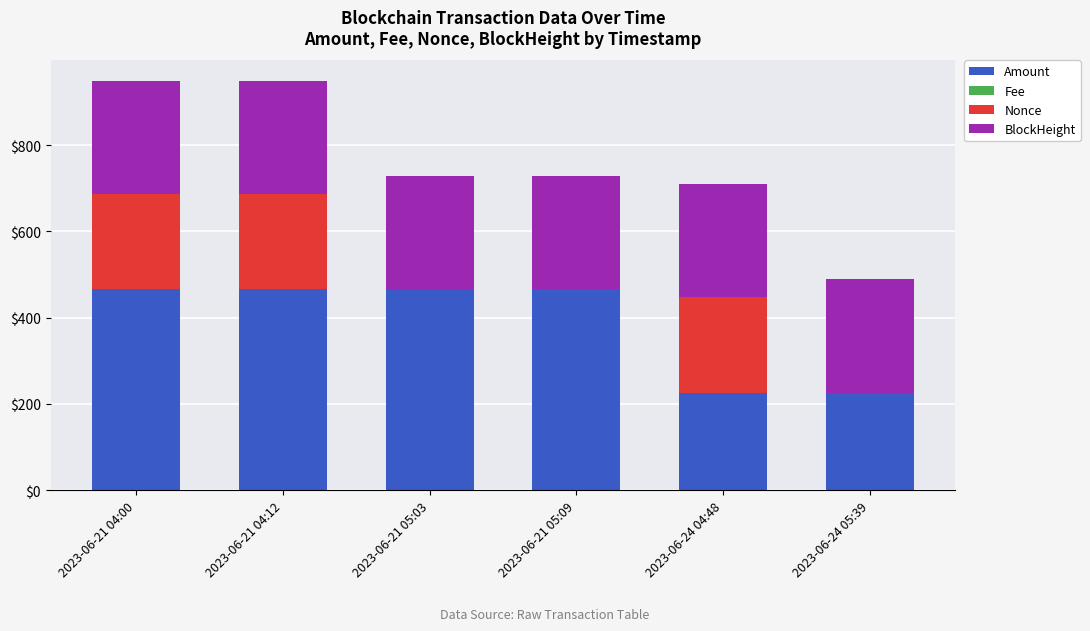

Is it true that Amount equals 331.1 at 2023-06-24 05:39?

False